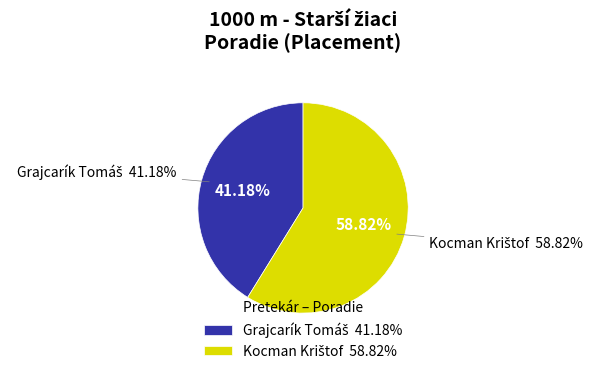

Is it true that Grajcarík Tomáš is 53% of the pie?

False